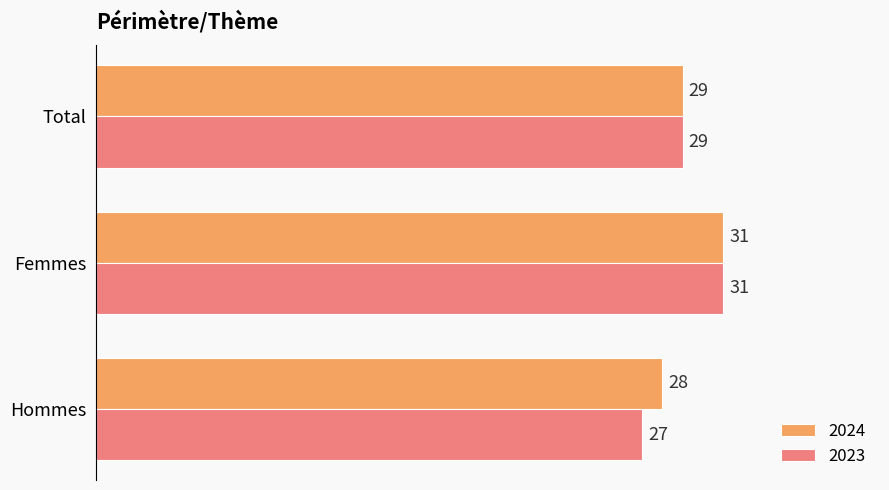

At which label is 2024 closest to 29?

Total